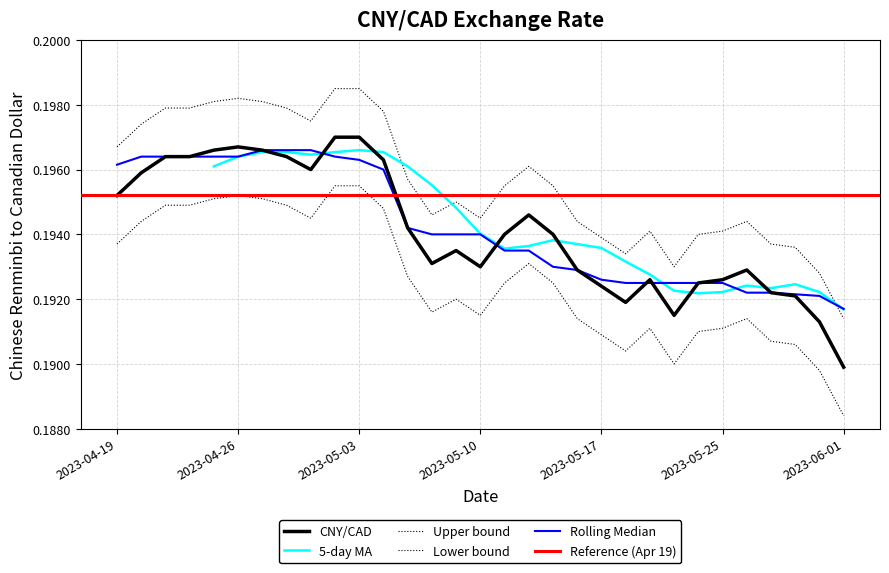

The chart shows a value of 0.2 at 2023-05-17. True or false?

True